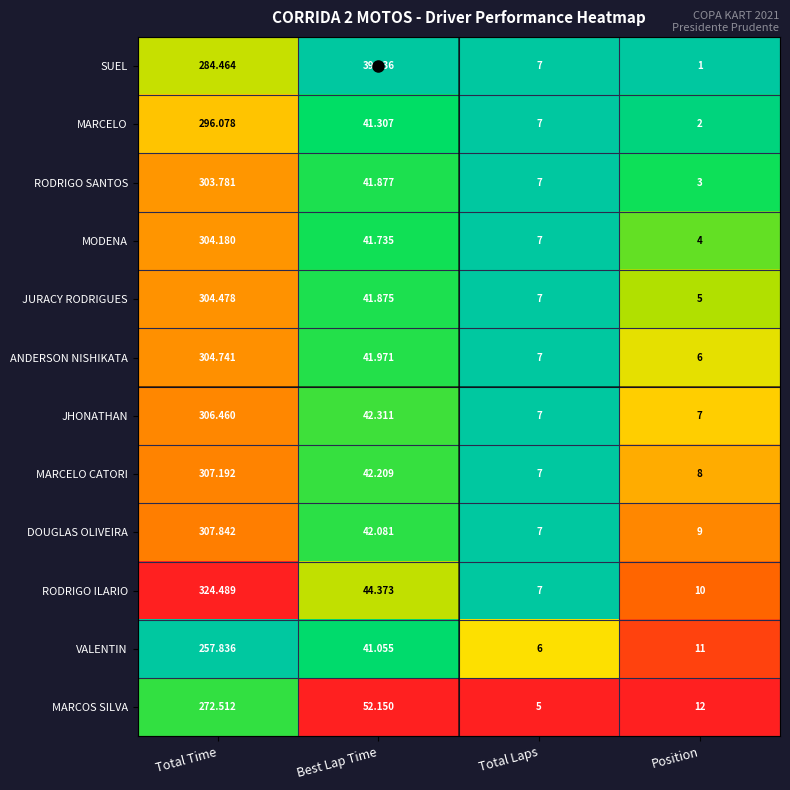

At which label is JHONATHAN closest to 156?

Best Lap Time